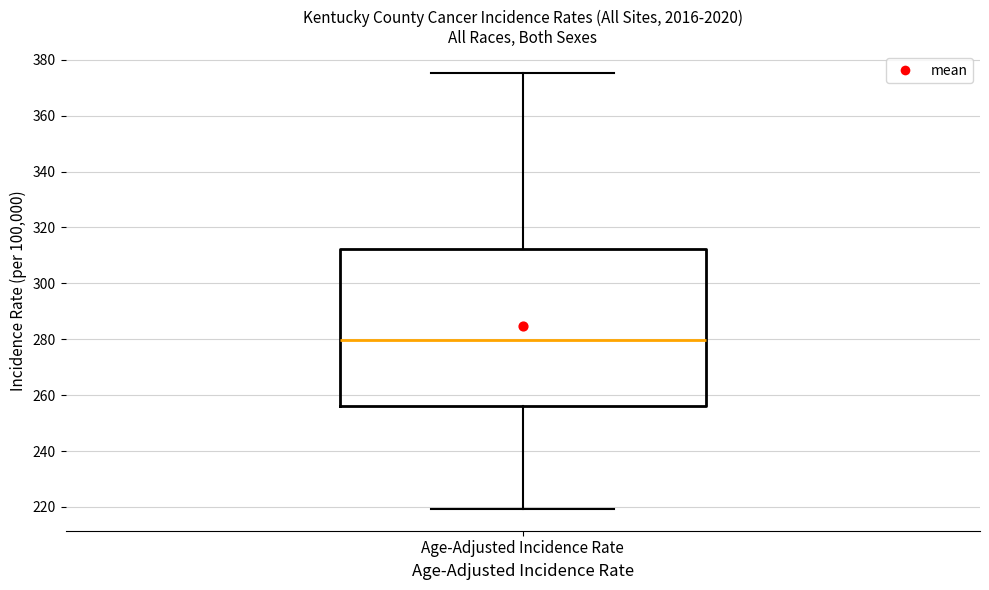

Read this box plot against the y-axis: the position of the median line, the range covered by the box, and the ends of both whiskers. The values are not printed on the chart, so give them approximately, as read against the axis.

median 280, box 256 to 312, whiskers 220 to 376